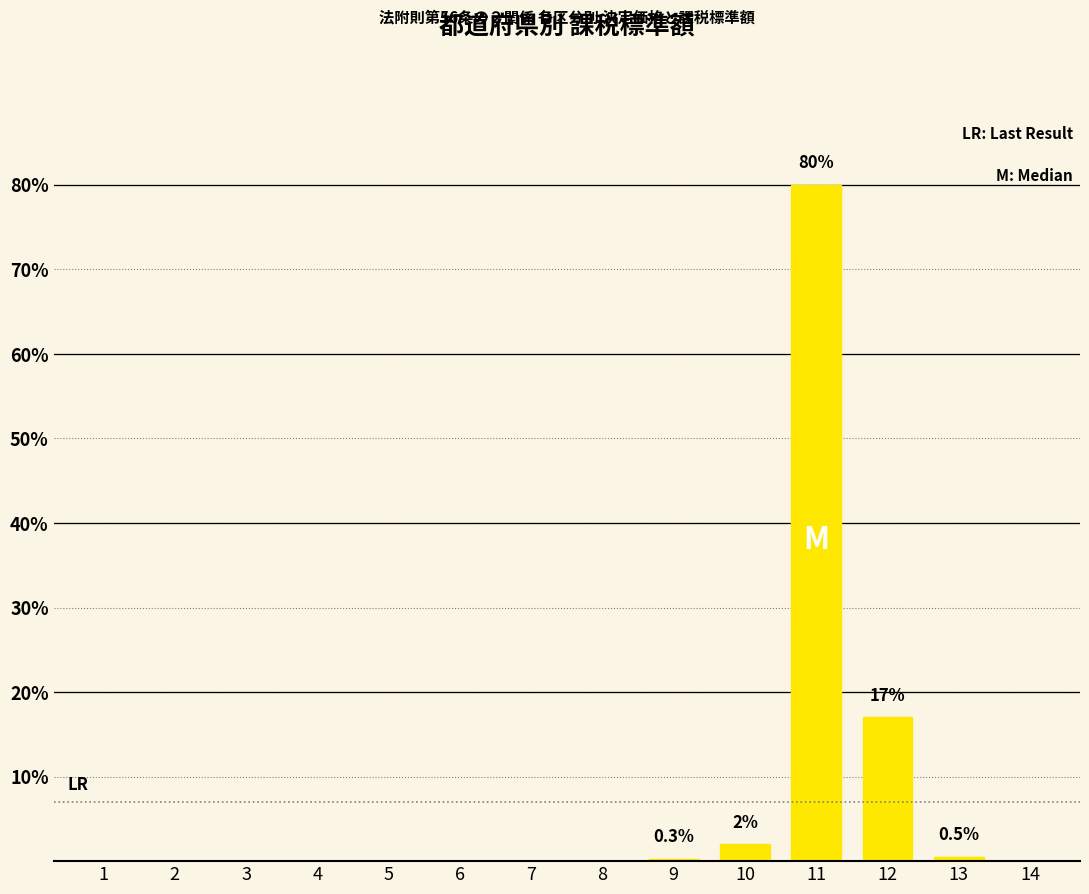

What is the change in value from 12 to 14?

-17.0